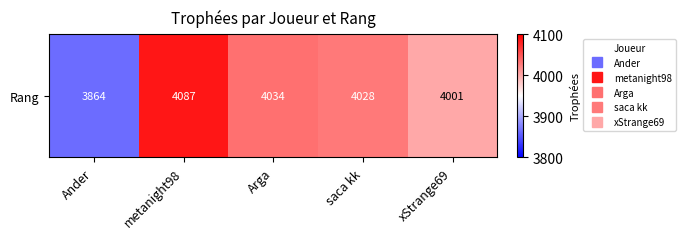

List the labels in order of value, largest first.

metanight98, Arga, saca kk, xStrange69, Ander